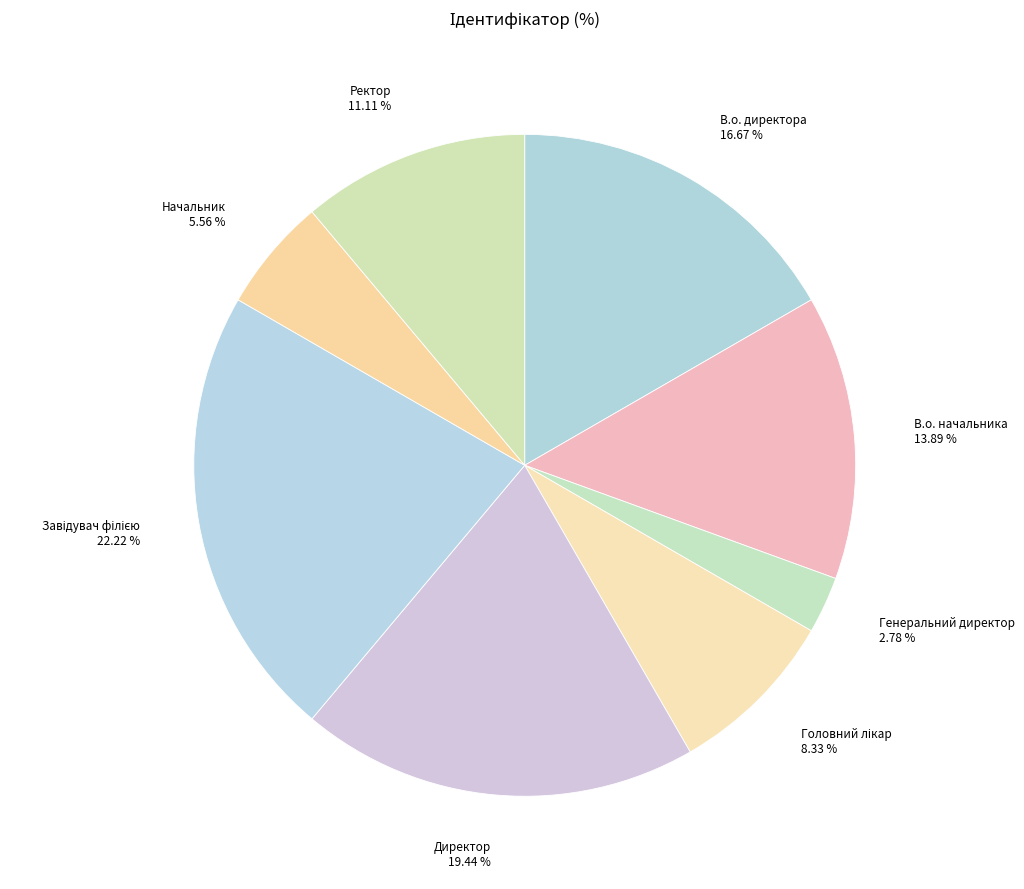

Approximately how many times larger is the value at Директор compared to В.о. директора?

1.2